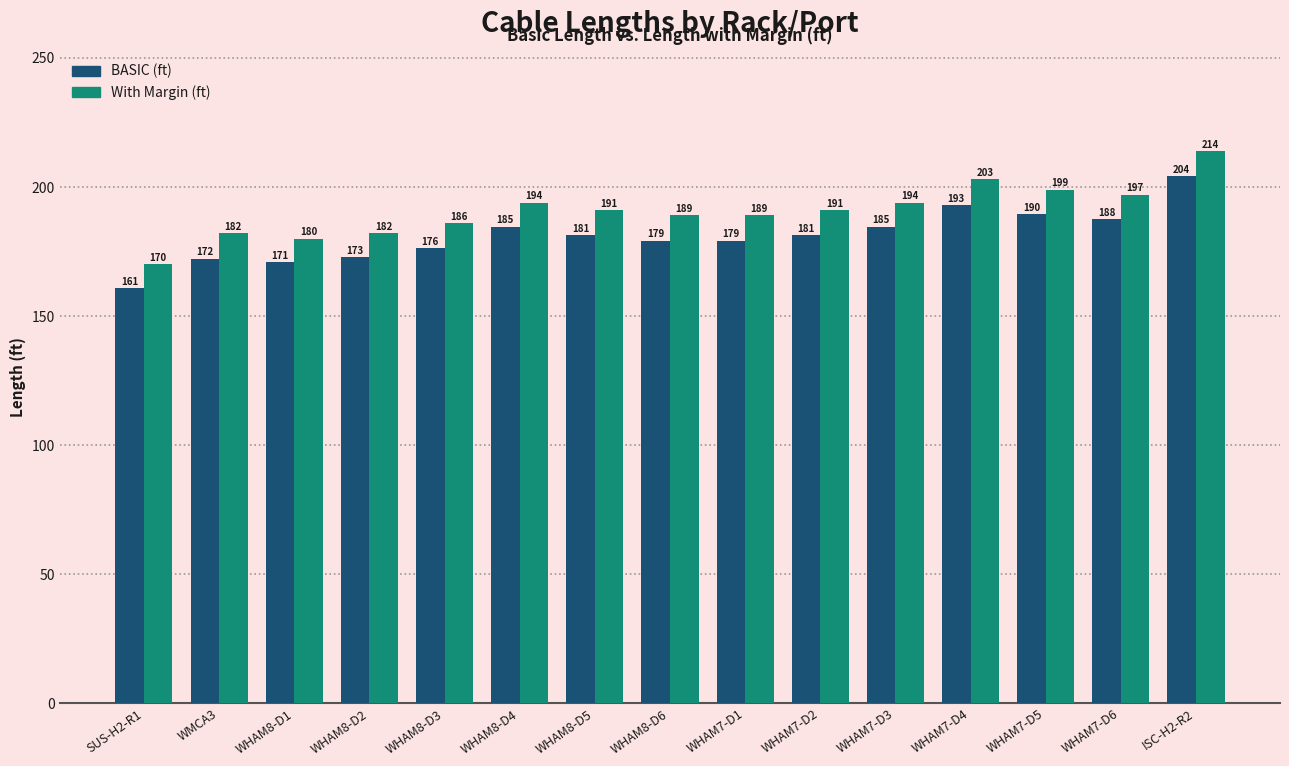

Which series changed the most between WHAM8-D3 and WHAM7-D3?

BASIC (ft)